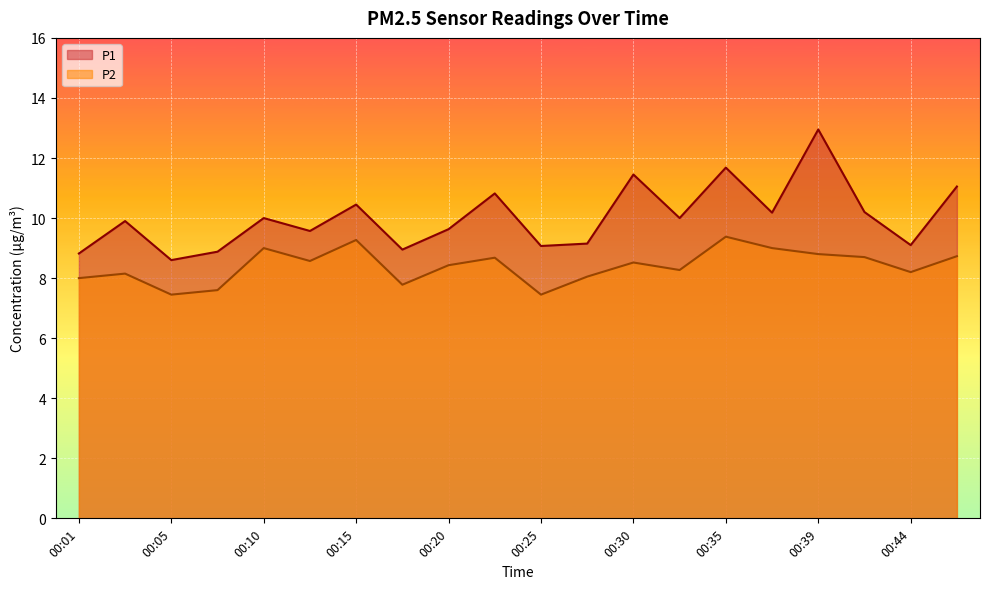

True or false: P2 and P1 intersect in this chart.

False